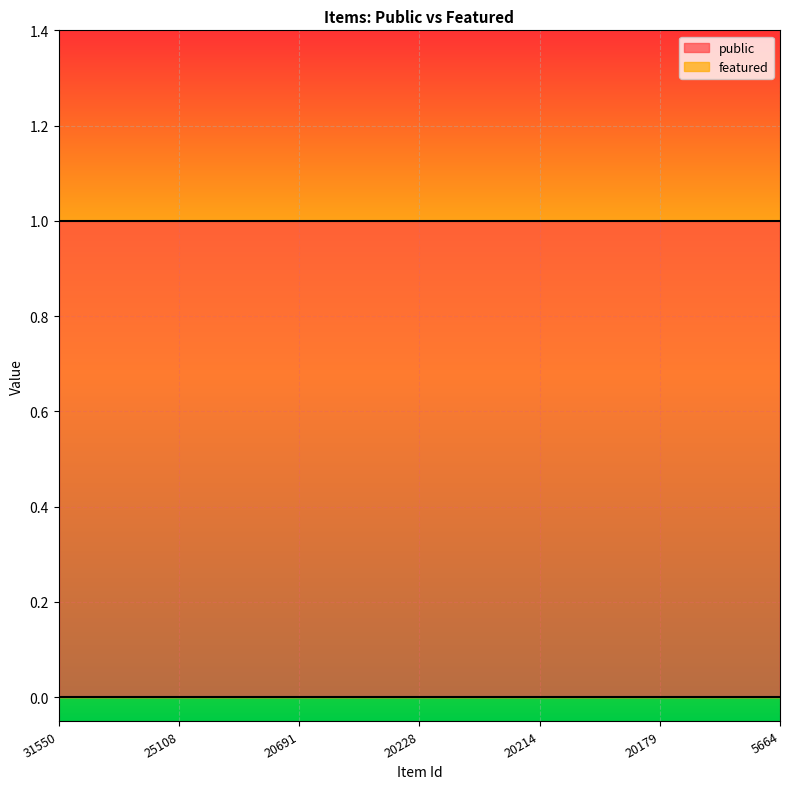

Reading left to right, extract all data points from this chart.

public: 1	1	1	1	1	1	1
featured: 0	0	0	0	0	0	0